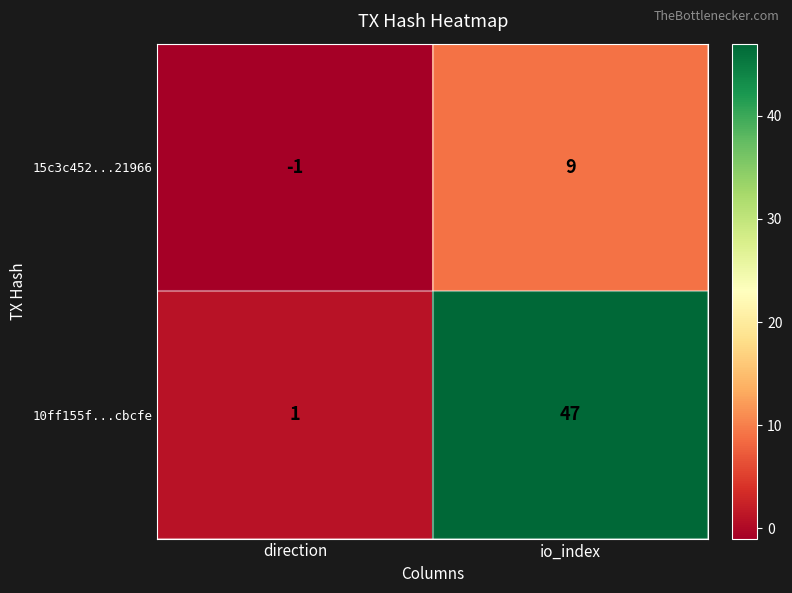

Reading left to right, transcribe all the data shown in this chart.

15c3c452...21966: -1	9
10ff155f...cbcfe: 1	47